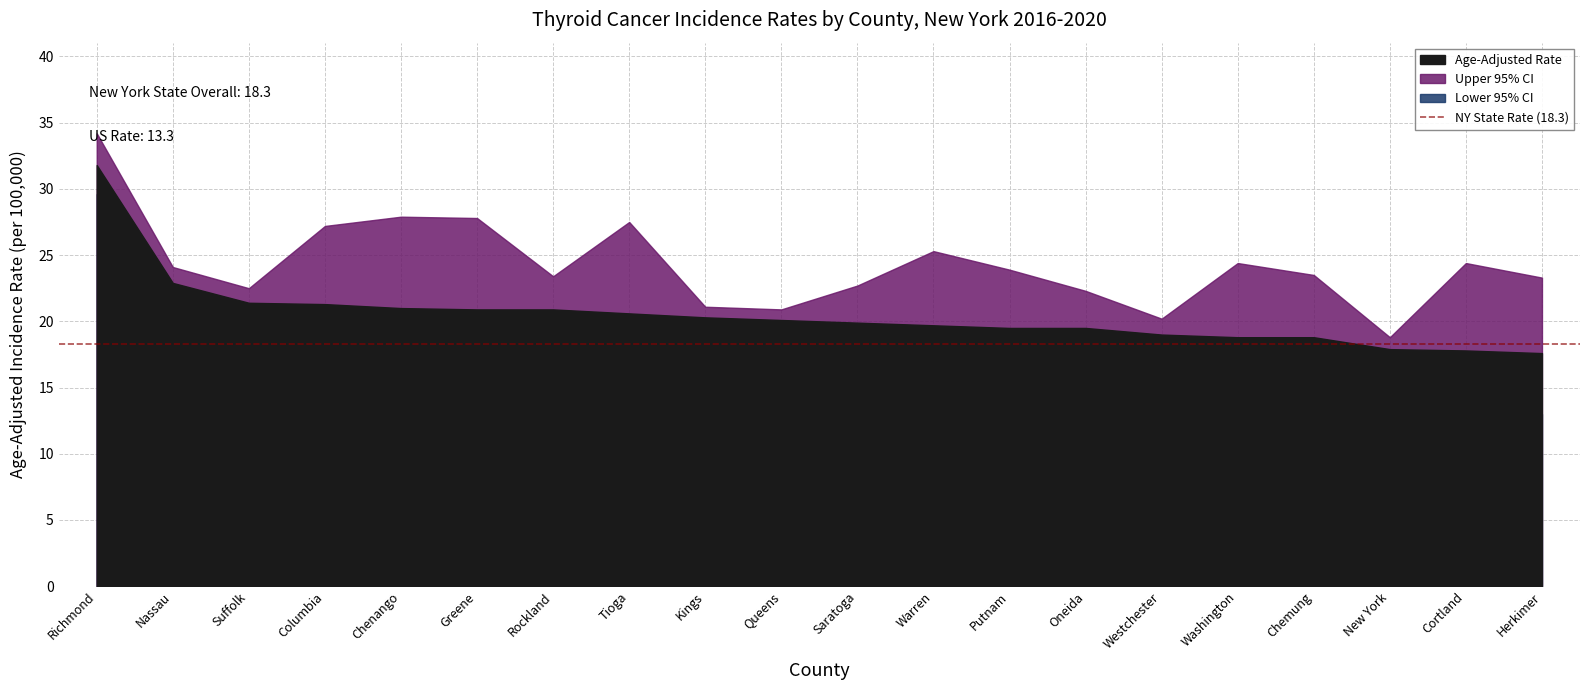

How many data points in Age-Adjusted Rate are less than 20?

10